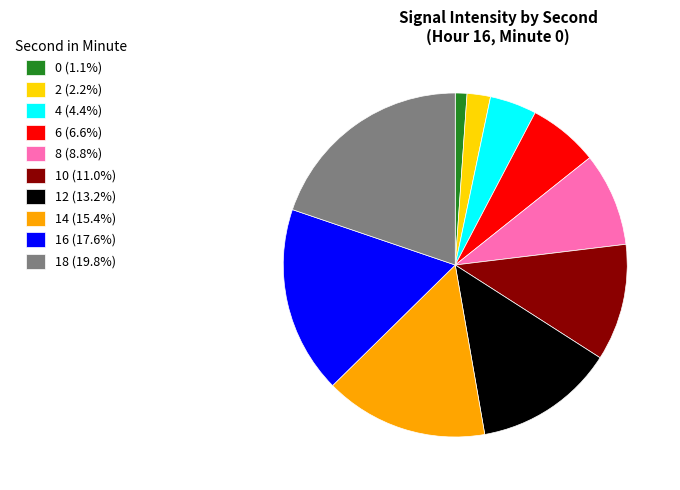

How many segments does this pie chart have?

10